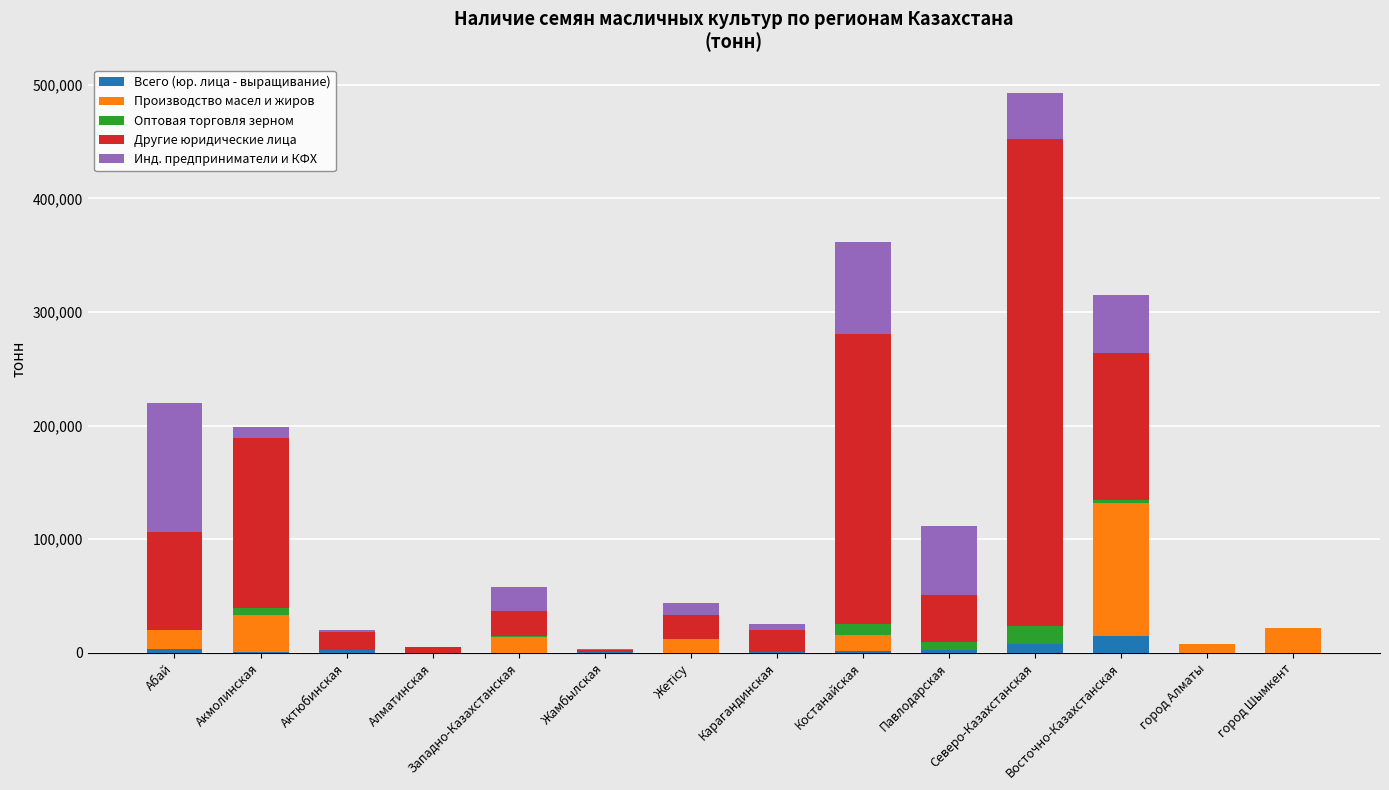

What is the maximum value for Всего (юр. лица - выращивание)?

14650.0